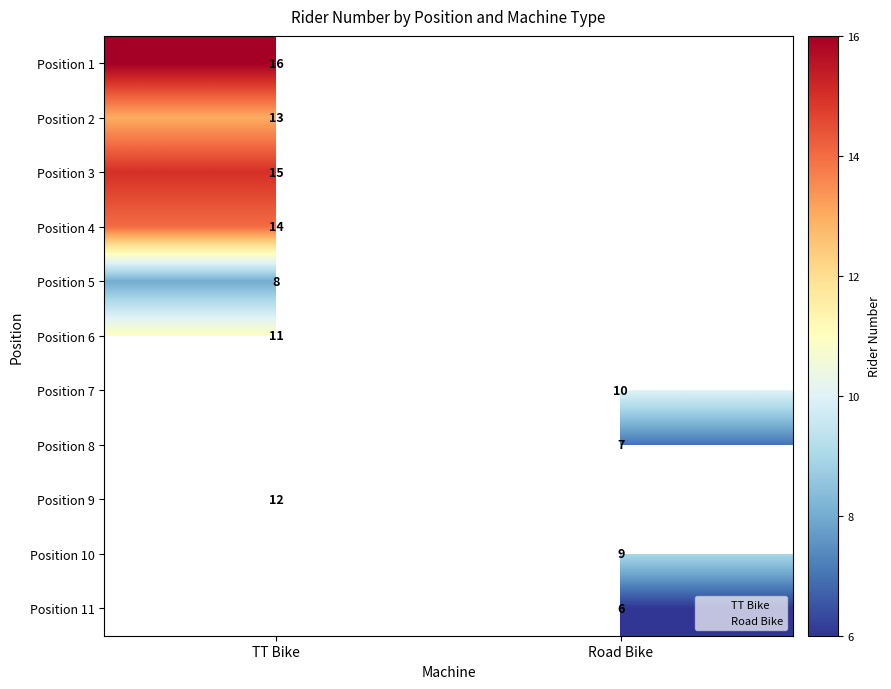

What is the spread (max minus min) of values at TT Bike?

8.0